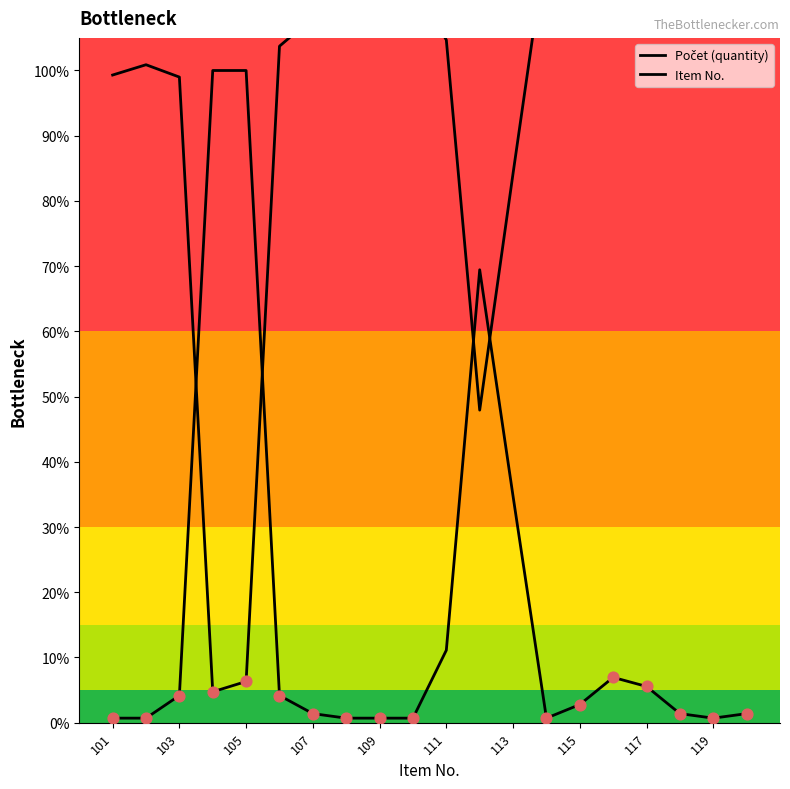

What are all the series names shown in the legend?

Počet (quantity), Item No.